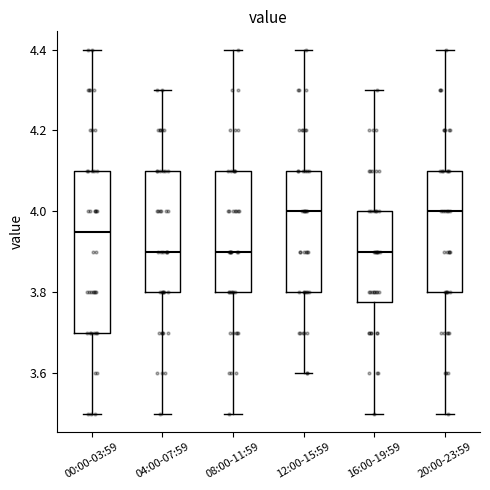

Reading left to right, read every box against the y-axis: the position of its median line, the range the box covers, and the ends of its whiskers. The values are not printed on the chart, so give them approximately, as read against the axis.

00:00-03:59: median 3.96, box 3.70 to 4.10, whiskers 3.50 to 4.40
04:00-07:59: median 3.90, box 3.80 to 4.10, whiskers 3.50 to 4.30
08:00-11:59: median 3.90, box 3.80 to 4.10, whiskers 3.50 to 4.40
12:00-15:59: median 4.00, box 3.80 to 4.10, whiskers 3.60 to 4.40
16:00-19:59: median 3.90, box 3.78 to 4.00, whiskers 3.50 to 4.30
20:00-23:59: median 4.00, box 3.80 to 4.10, whiskers 3.50 to 4.40